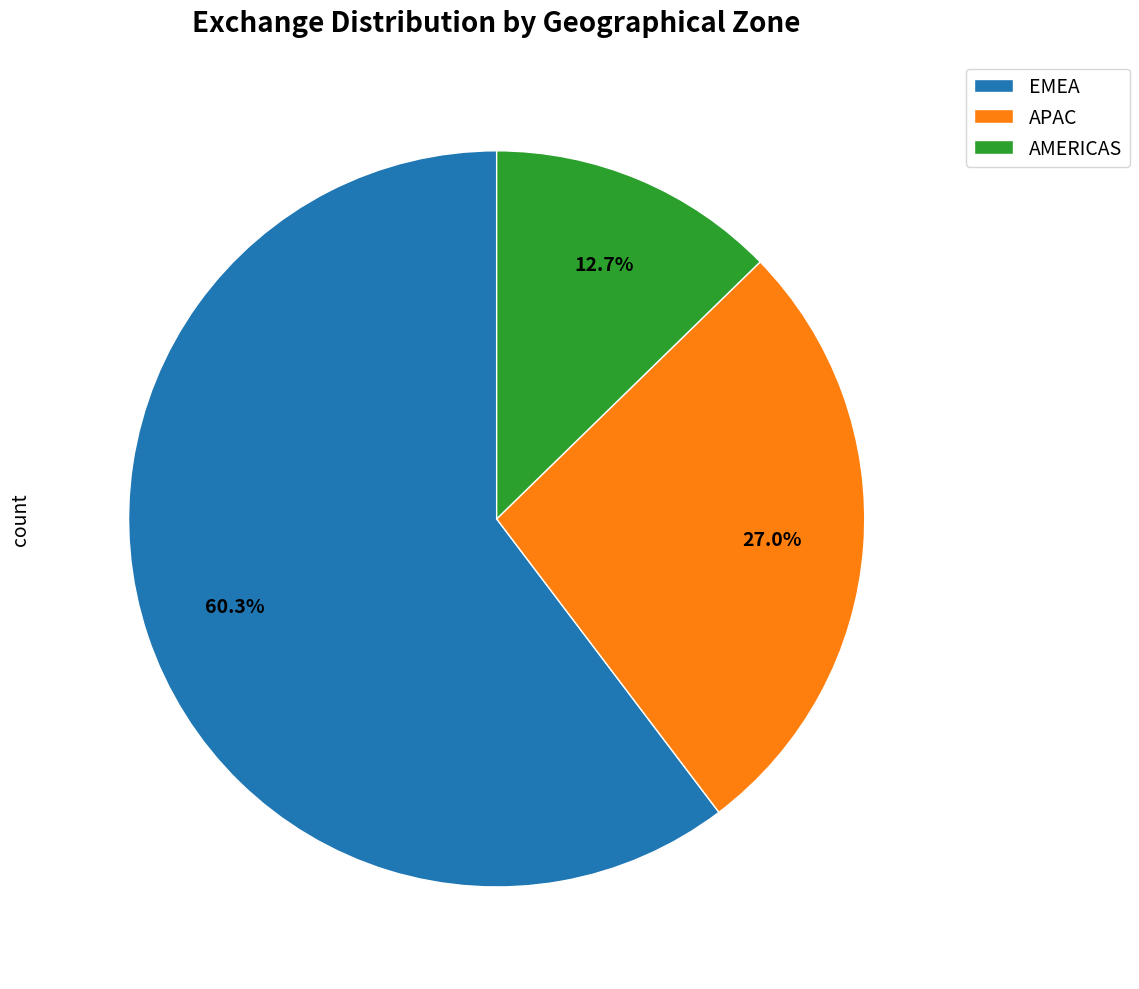

Is AMERICAS the majority of the pie?

No